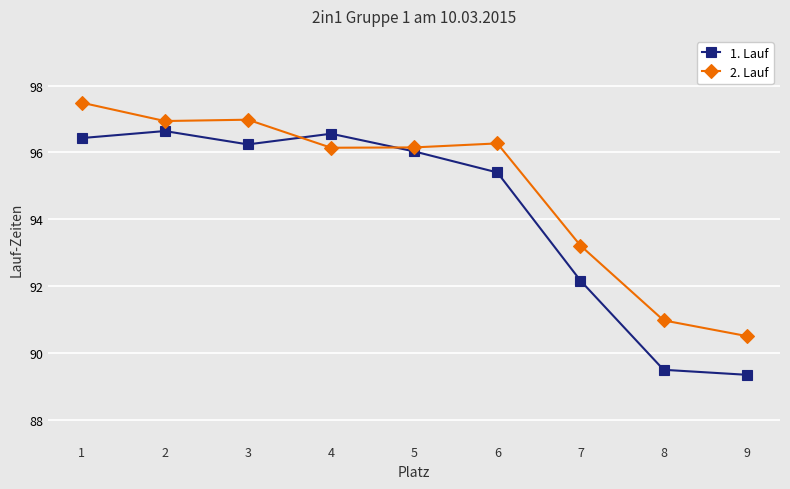

Rank the series by their maximum value, from highest to lowest.

2. Lauf, 1. Lauf